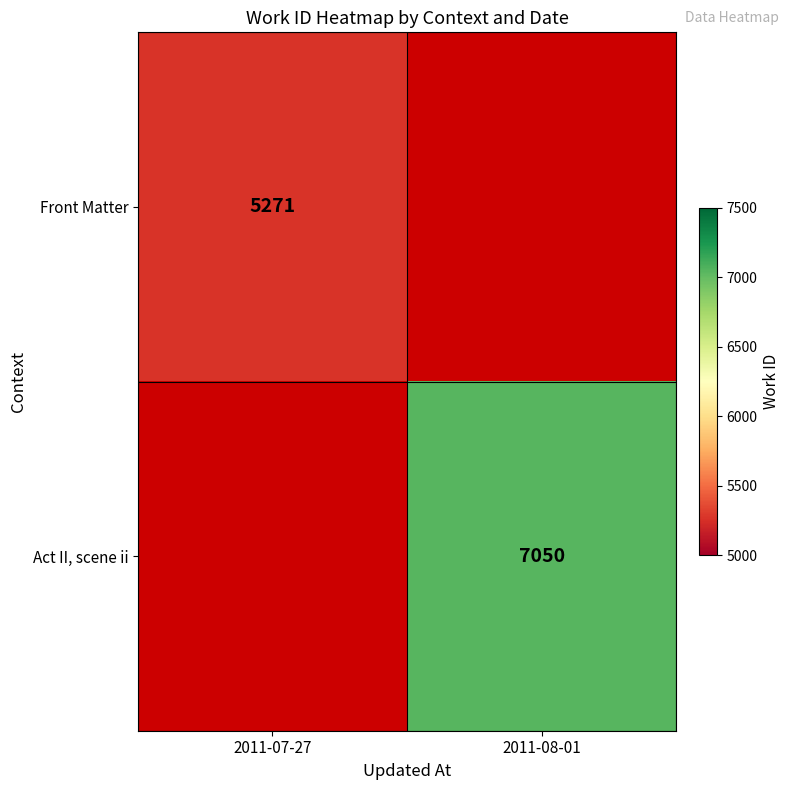

The Act II, scene ii series shows 7050 at 2011-08-01. True or false?

True